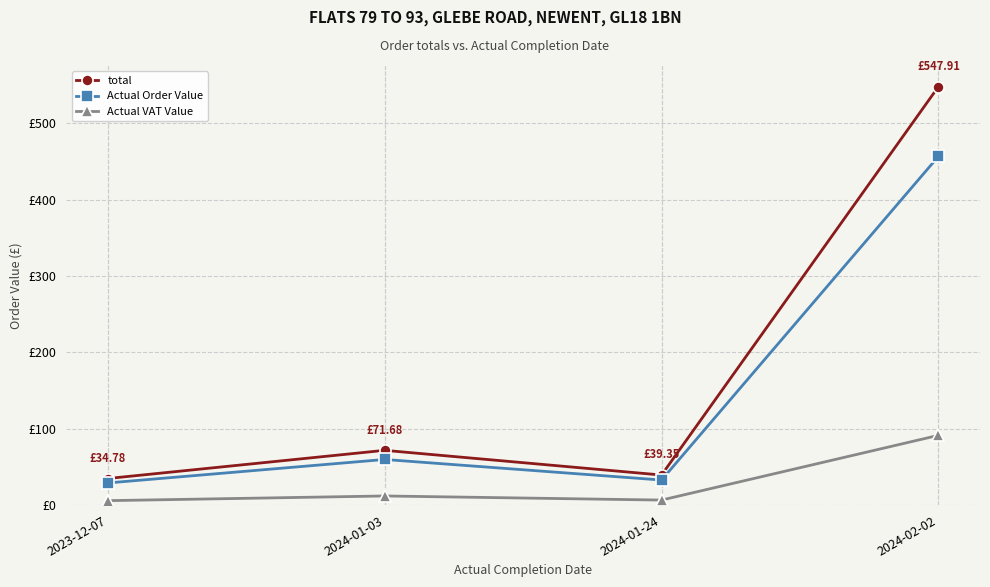

True or false: Actual Order Value and Actual VAT Value cross at least once.

False